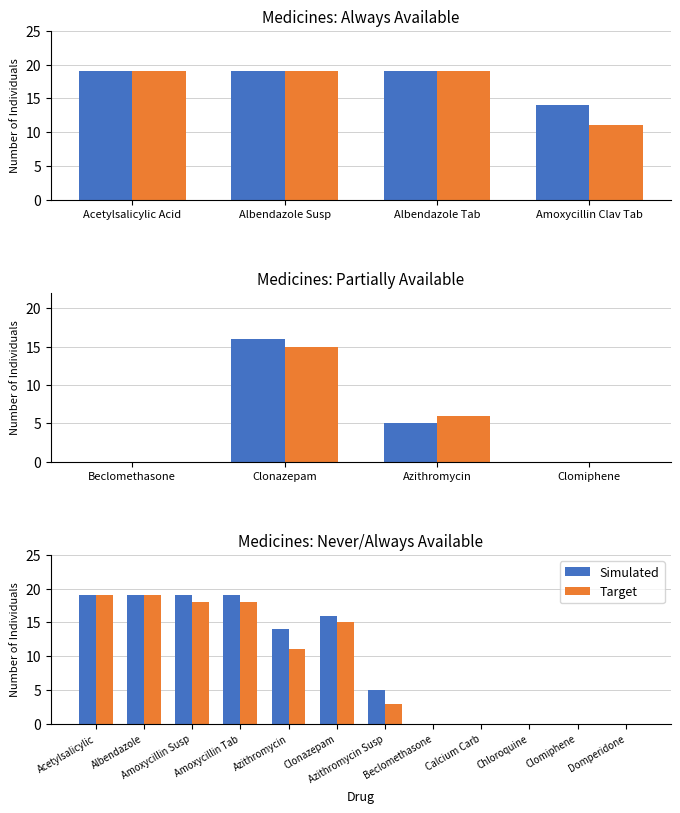

Which category has the highest value in the Target series?

Acetylsalicylic